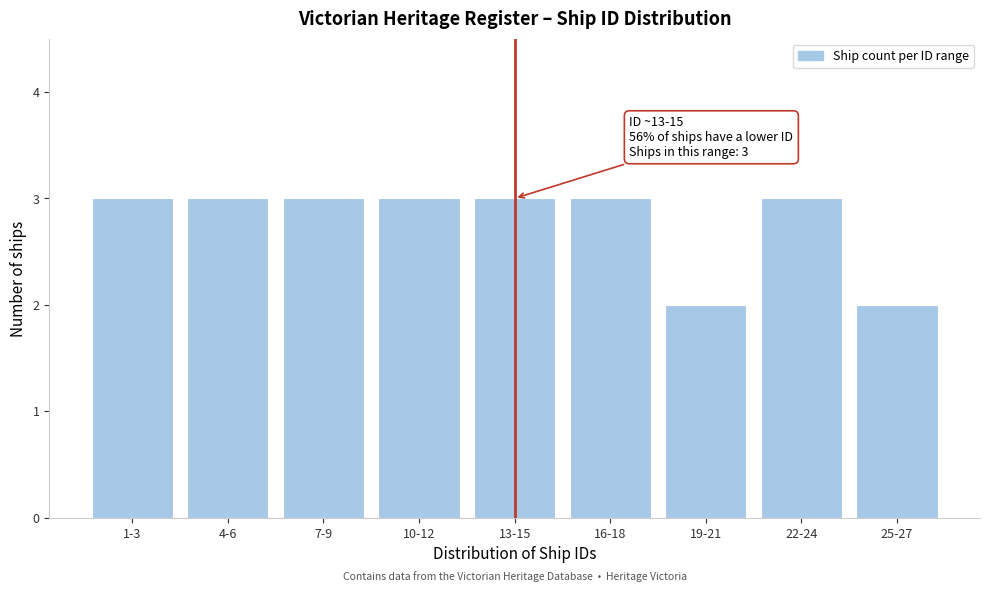

Reading left to right, transcribe all the data shown in this chart.

1-3=3	4-6=3	7-9=3	10-12=3	13-15=3	16-18=3	19-21=2	22-24=3	25-27=2